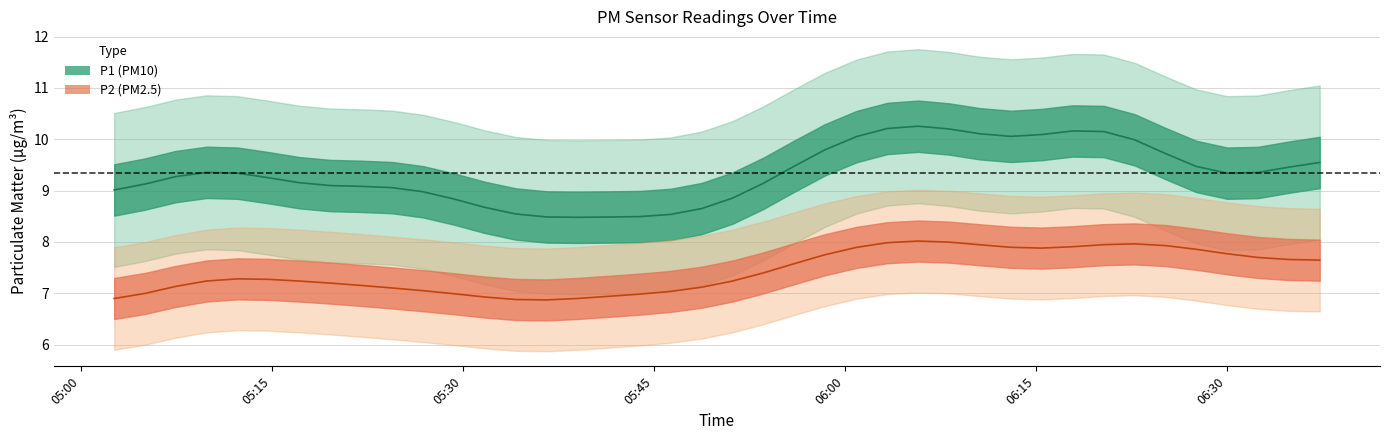

Is the value of P1 at 20 greater than the value of P2 at 36?

Yes